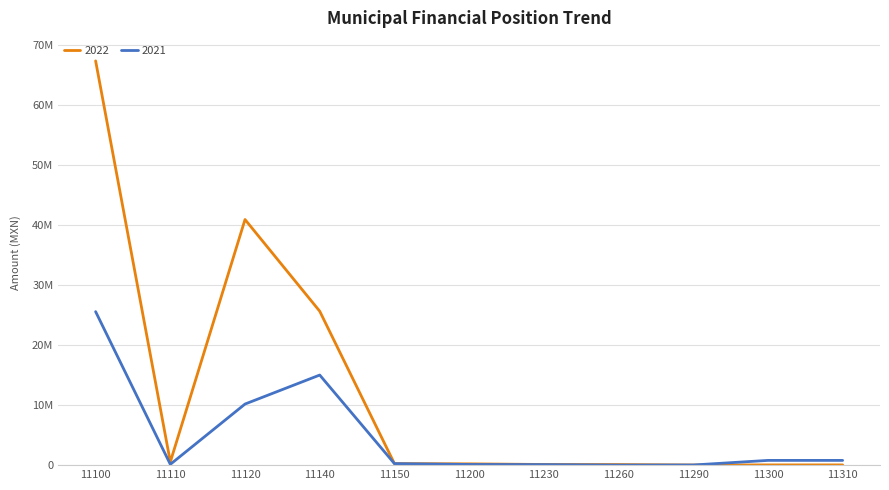

Rank the series at 11200 from highest to lowest value.

2022, 2021